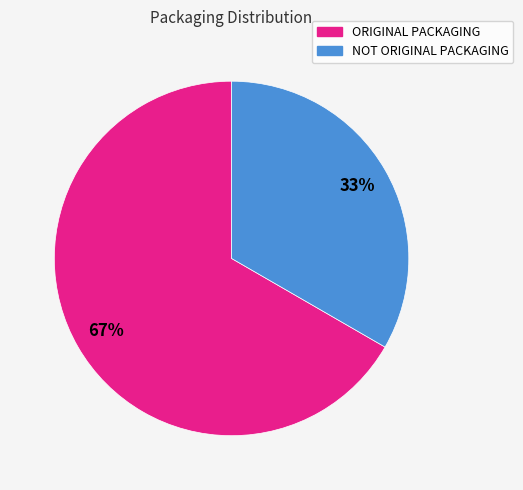

To the nearest percent, what is the average slice percentage?

50%